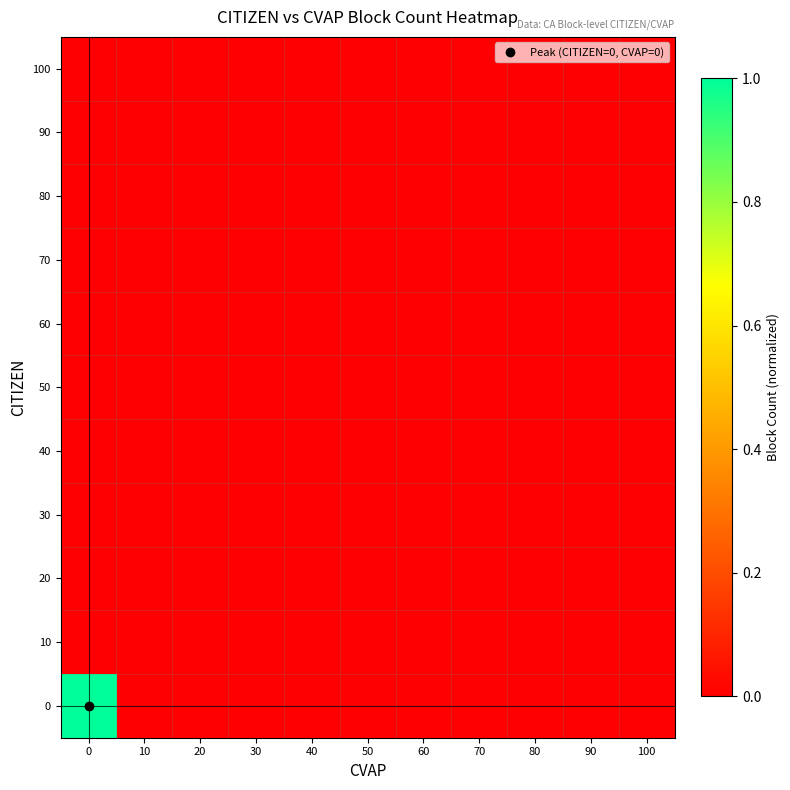

Reading left to right, extract all data points from this chart.

0: 0=1.0	10=0.0	20=0.0	30=0.0	40=0.0	50=0.0	60=0.0	70=0.0	80=0.0	90=0.0	100=0.0
10: 0=0.0	10=0.0	20=0.0	30=0.0	40=0.0	50=0.0	60=0.0	70=0.0	80=0.0	90=0.0	100=0.0
20: 0=0.0	10=0.0	20=0.0	30=0.0	40=0.0	50=0.0	60=0.0	70=0.0	80=0.0	90=0.0	100=0.0
30: 0=0.0	10=0.0	20=0.0	30=0.0	40=0.0	50=0.0	60=0.0	70=0.0	80=0.0	90=0.0	100=0.0
40: 0=0.0	10=0.0	20=0.0	30=0.0	40=0.0	50=0.0	60=0.0	70=0.0	80=0.0	90=0.0	100=0.0
50: 0=0.0	10=0.0	20=0.0	30=0.0	40=0.0	50=0.0	60=0.0	70=0.0	80=0.0	90=0.0	100=0.0
60: 0=0.0	10=0.0	20=0.0	30=0.0	40=0.0	50=0.0	60=0.0	70=0.0	80=0.0	90=0.0	100=0.0
70: 0=0.0	10=0.0	20=0.0	30=0.0	40=0.0	50=0.0	60=0.0	70=0.0	80=0.0	90=0.0	100=0.0
80: 0=0.0	10=0.0	20=0.0	30=0.0	40=0.0	50=0.0	60=0.0	70=0.0	80=0.0	90=0.0	100=0.0
90: 0=0.0	10=0.0	20=0.0	30=0.0	40=0.0	50=0.0	60=0.0	70=0.0	80=0.0	90=0.0	100=0.0
100: 0=0.0	10=0.0	20=0.0	30=0.0	40=0.0	50=0.0	60=0.0	70=0.0	80=0.0	90=0.0	100=0.0